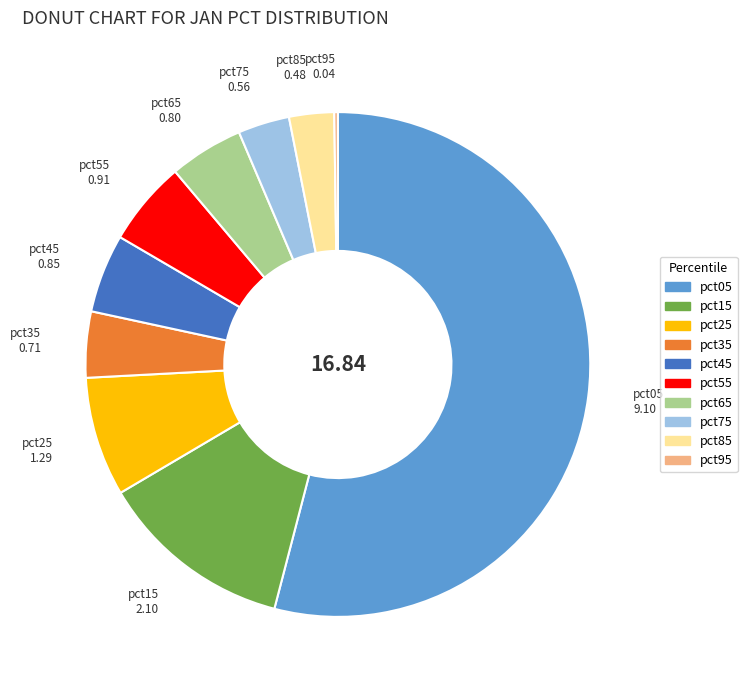

What is the majority slice?

pct05